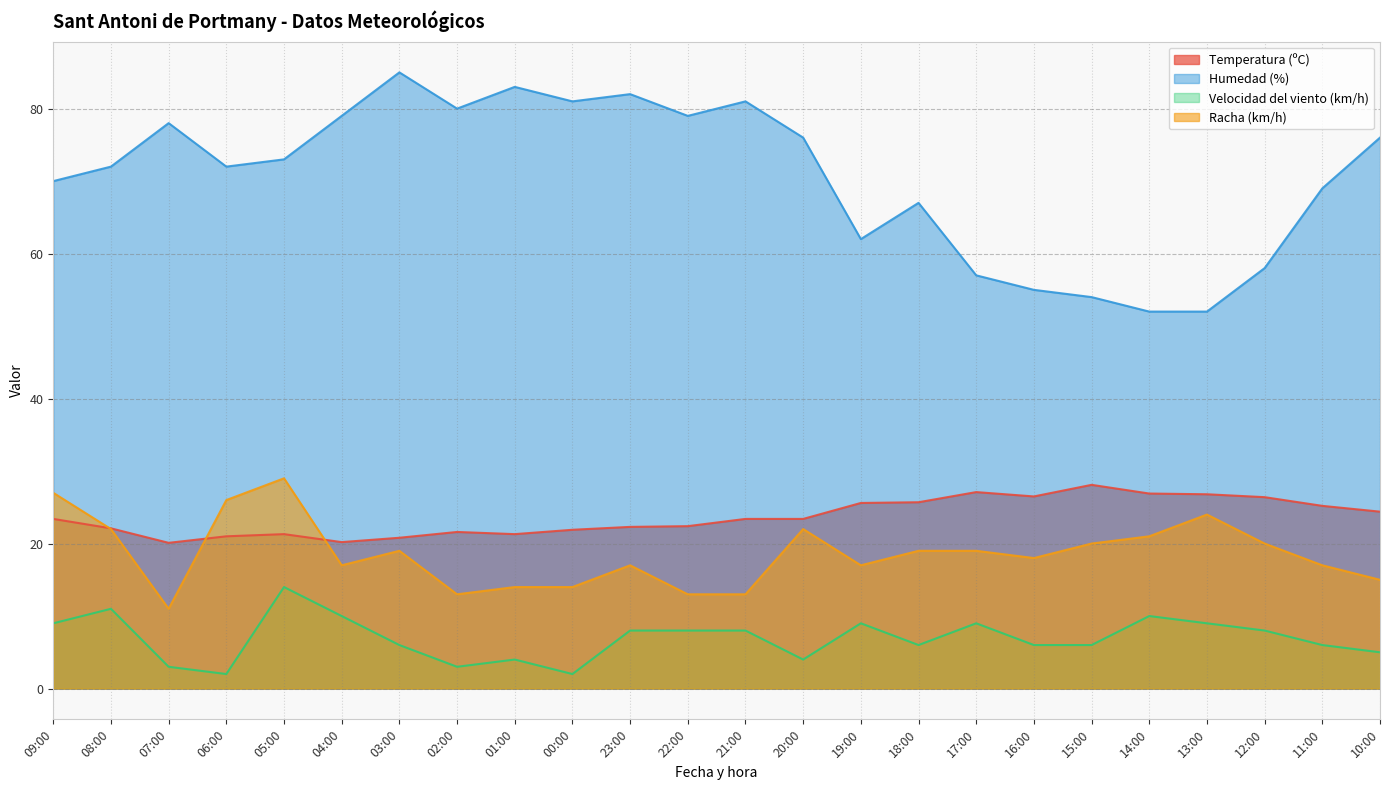

At which category is the sum across all series the highest?

05:00